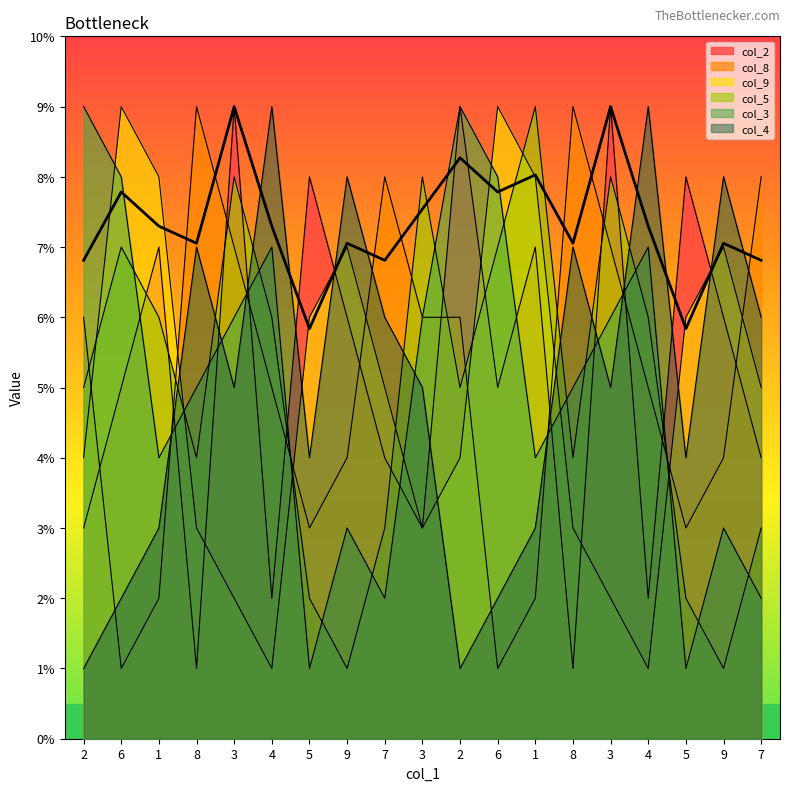

What value does the col_2 series have at 4?

2